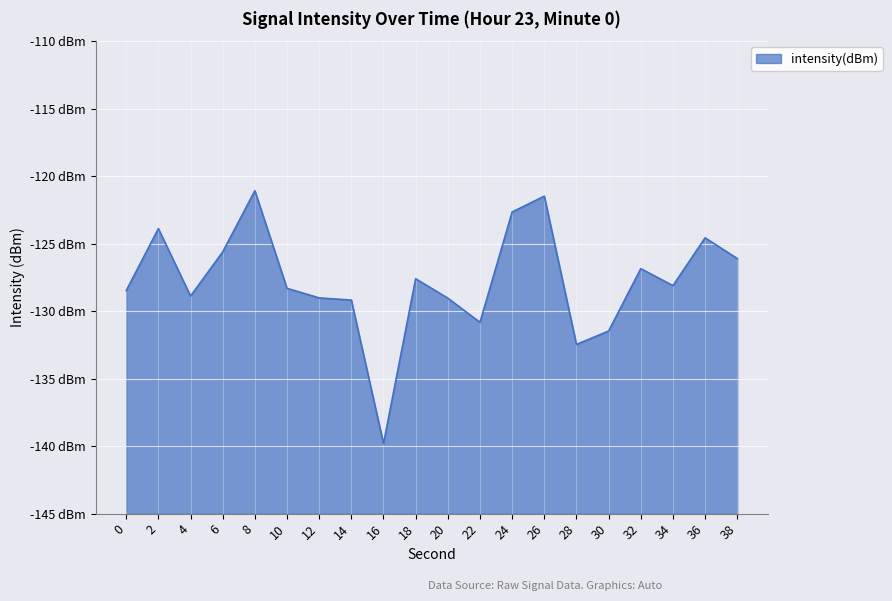

List the labels in order of value, largest first.

8, 26, 24, 2, 36, 6, 38, 32, 18, 34, 10, 0, 4, 12, 20, 14, 22, 30, 28, 16